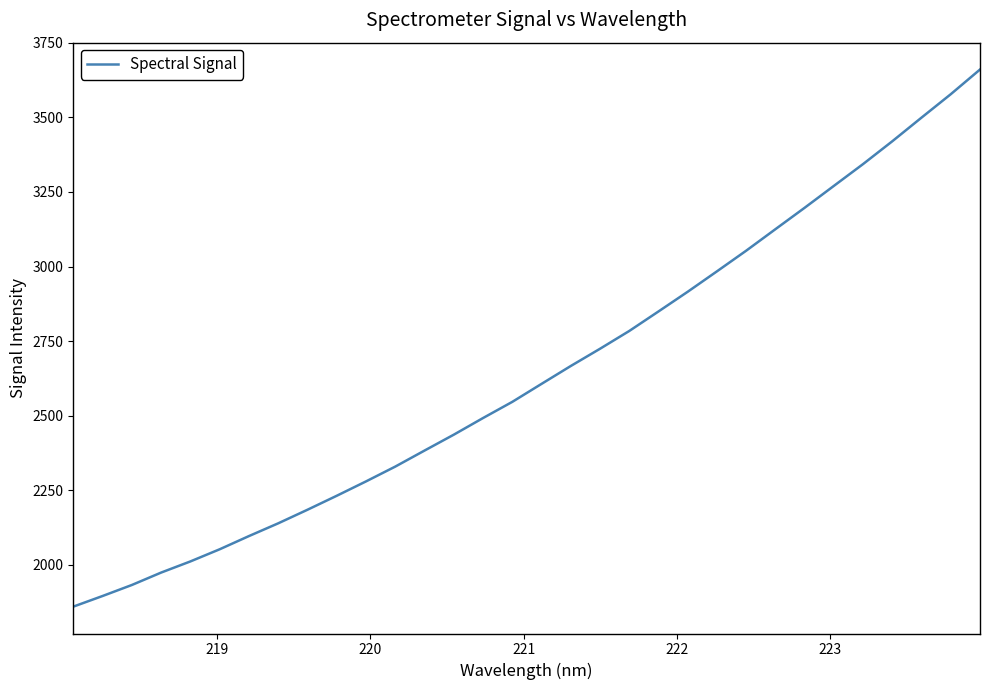

What is the minimum value shown in the chart?

1859.3